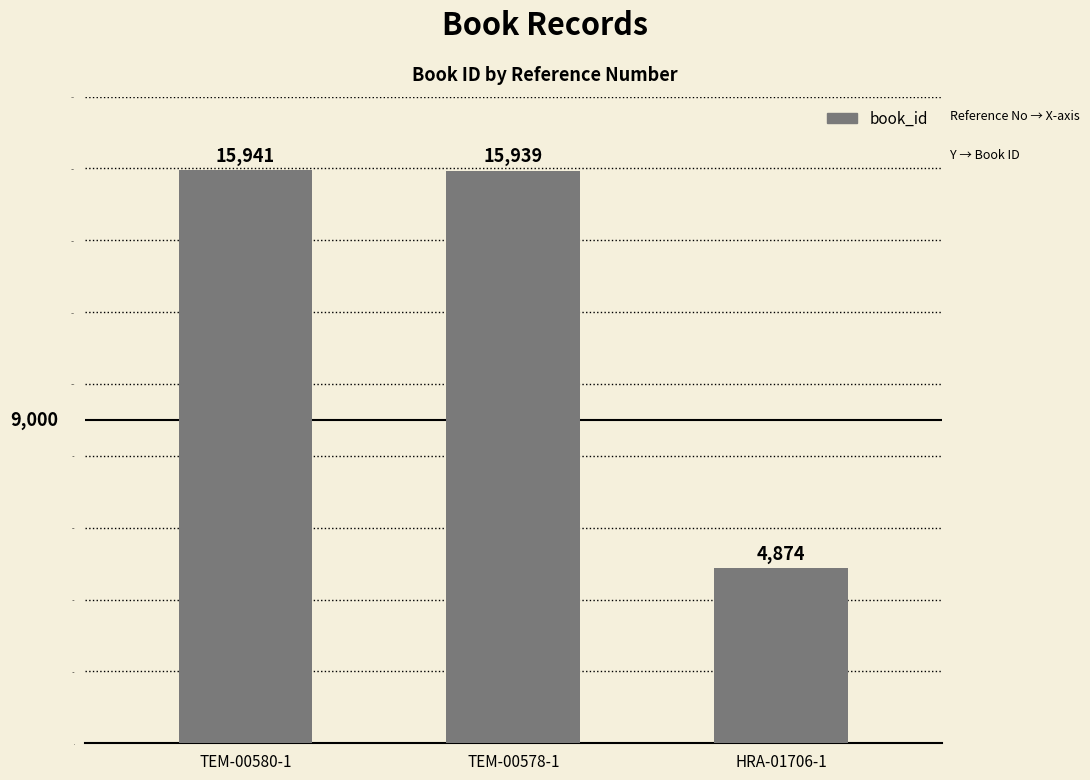

Are the bars grouped side by side (vs. stacked)?

No